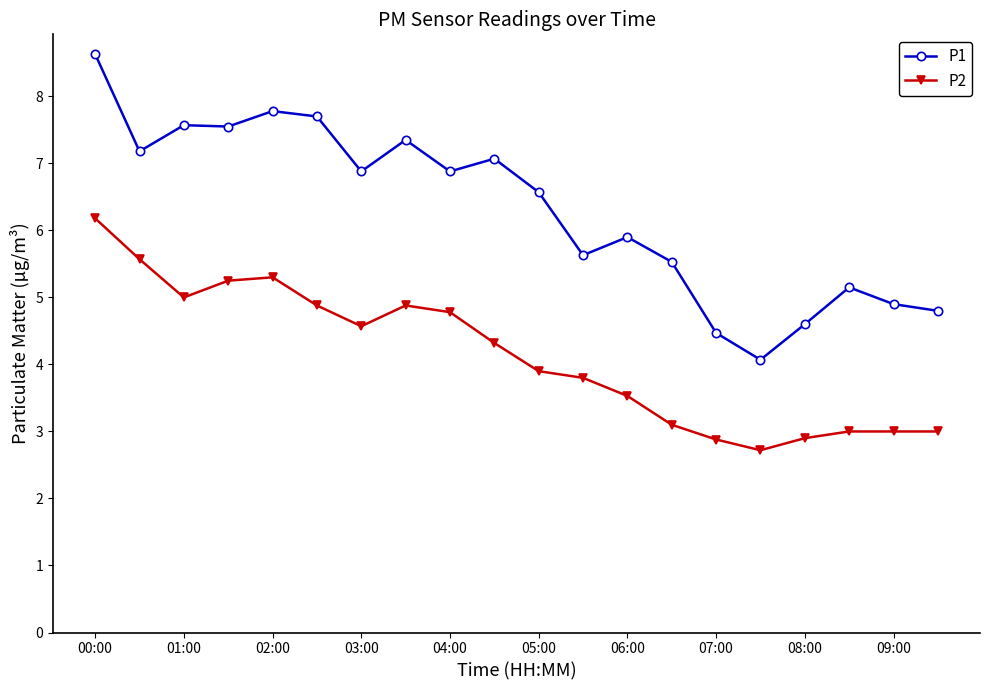

What is the average value of the P2 series?

4.1